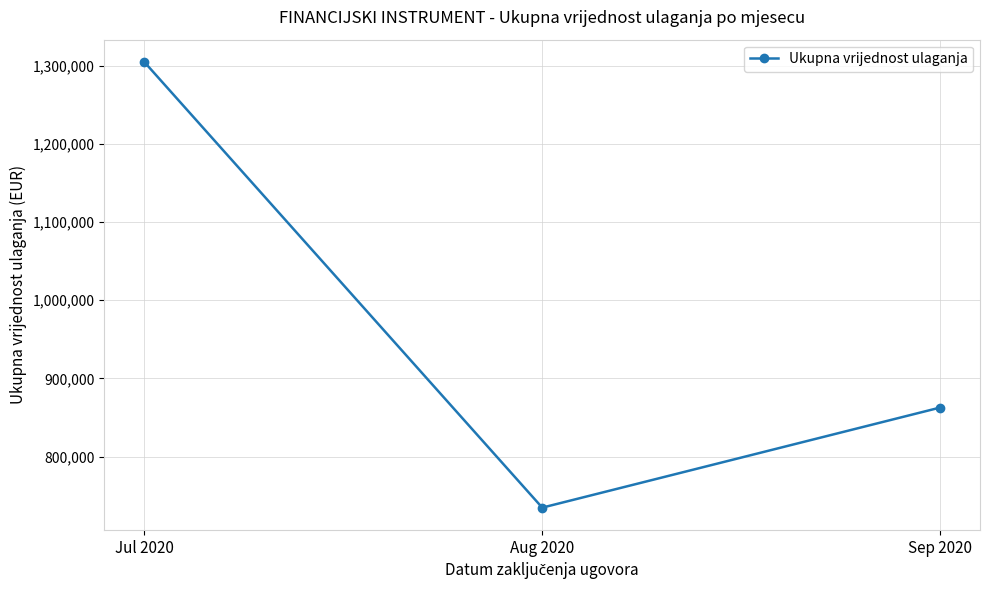

Reading left to right, list all the values displayed in this chart.

Jul 2020=1304756.1	Aug 2020=734633.9	Sep 2020=862691.0